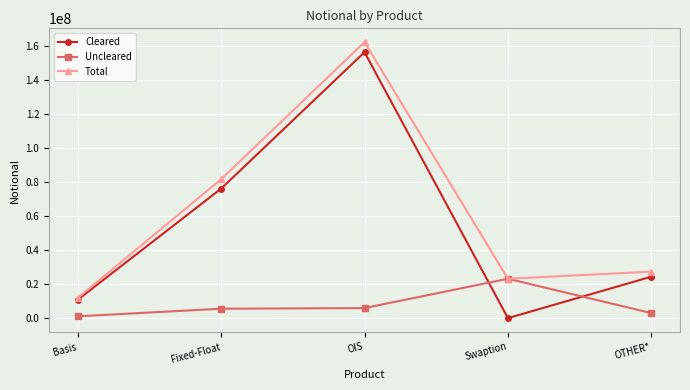

Read the Total value at Basis, to the nearest 100.

11824300